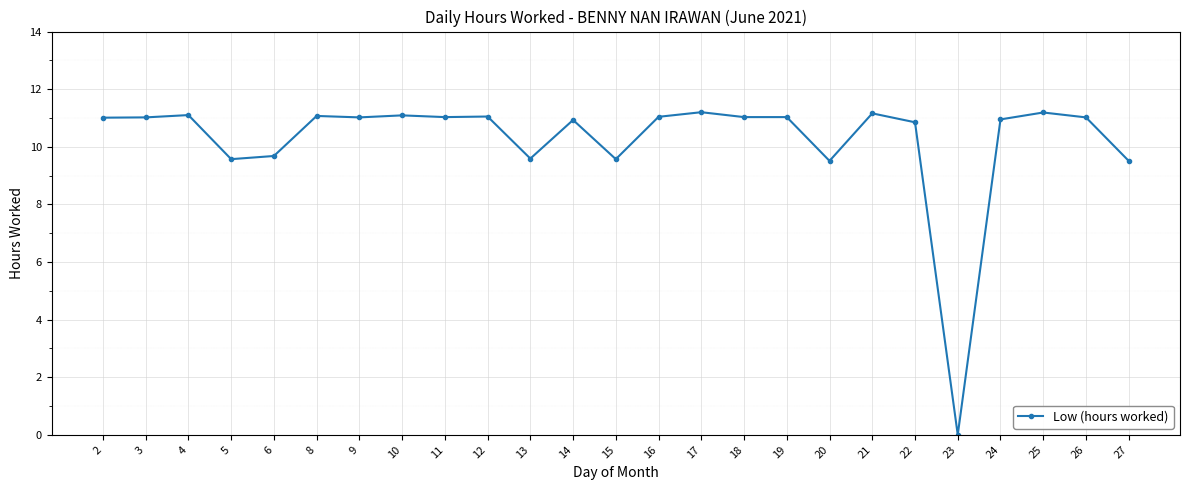

How many distinct data groups are displayed?

1